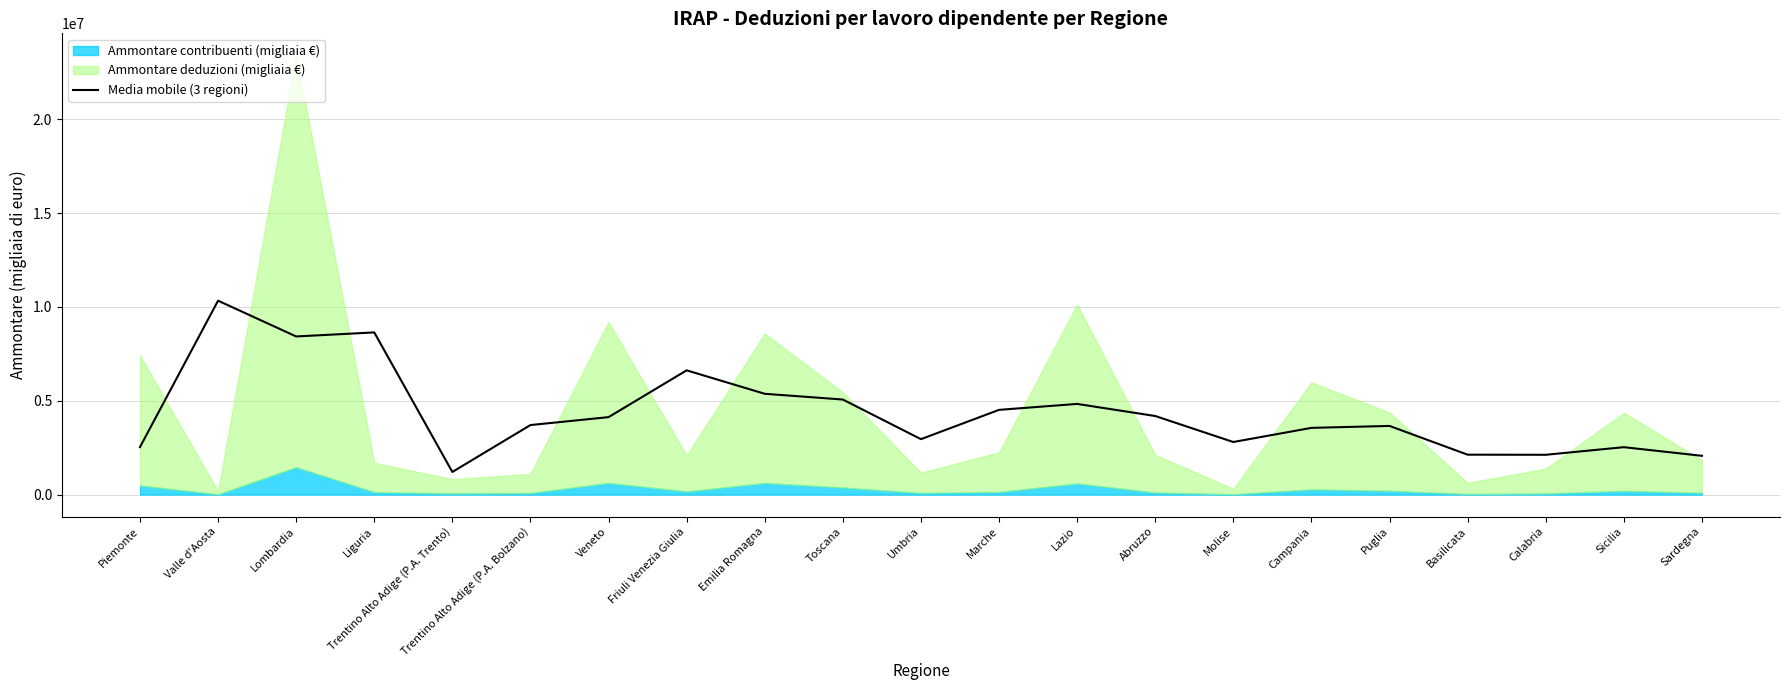

What is the maximum value for Media mobile (3 regioni)?

10335637.3